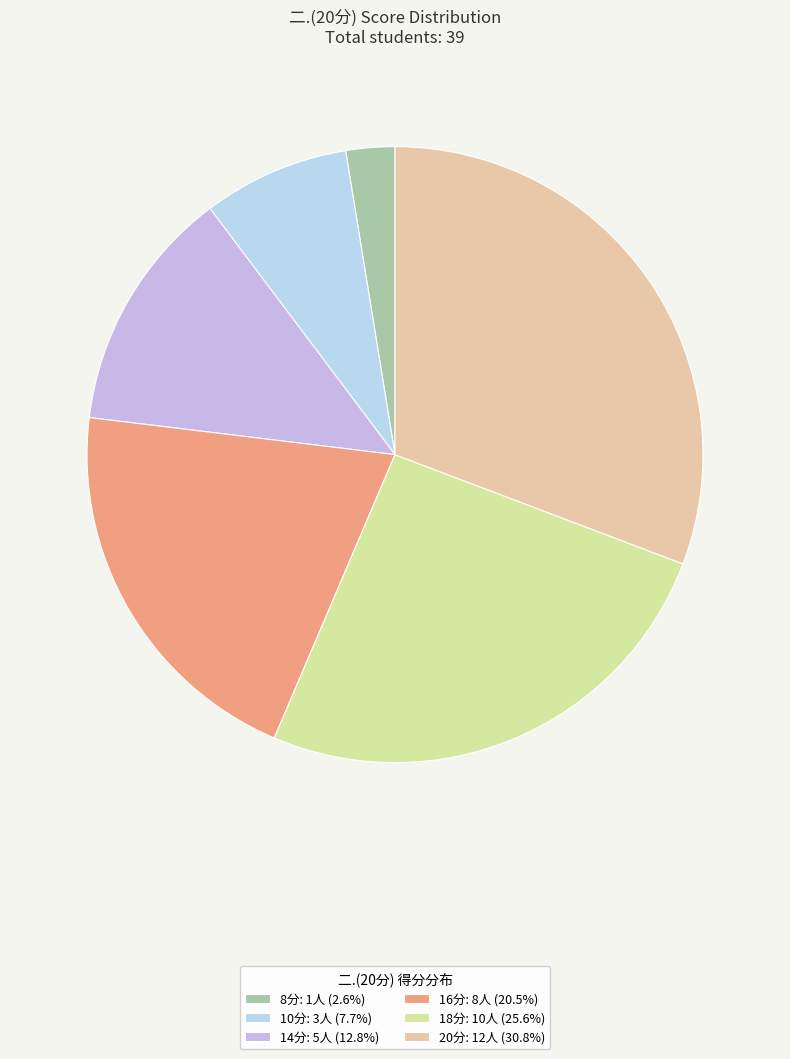

Does any single category account for the majority?

No